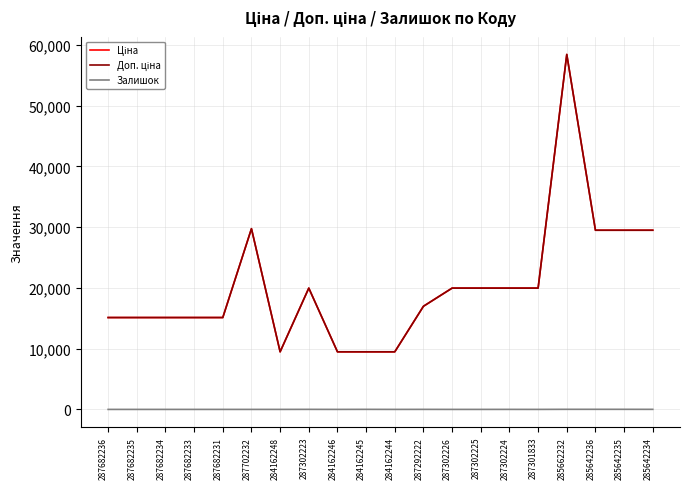

Does the chart display data point markers on the line(s)?

No